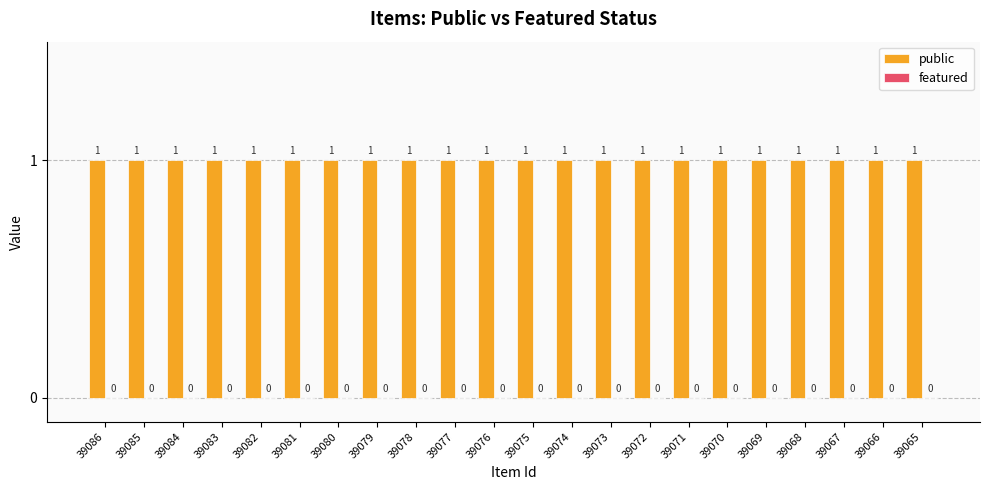

How many bars are there in total?

44